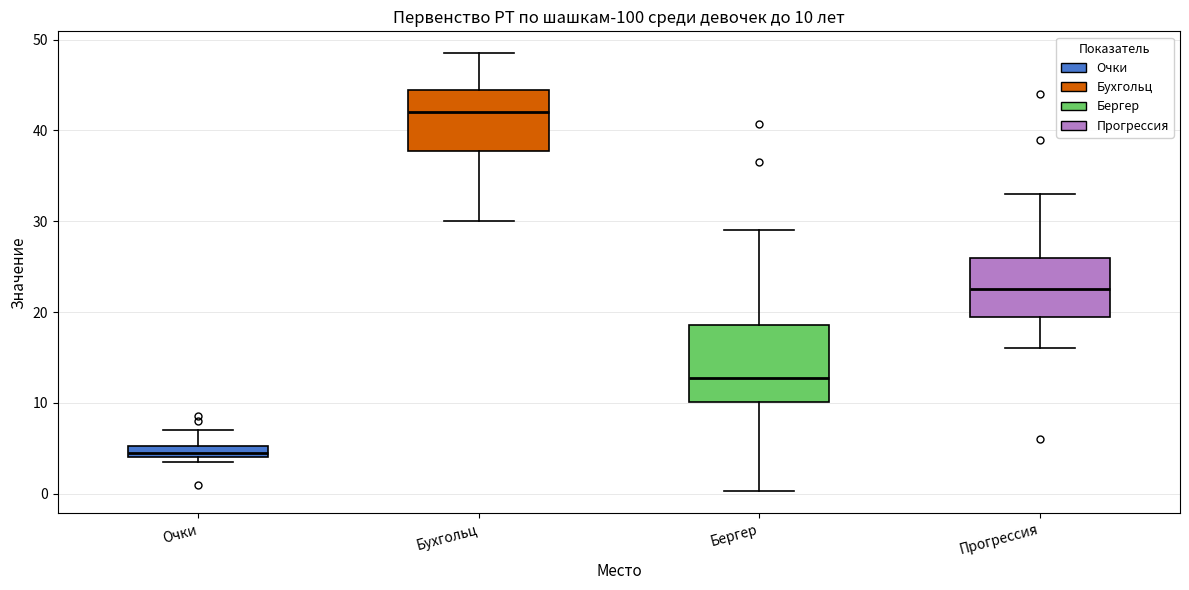

Which box's median line is the lowest?

Очки